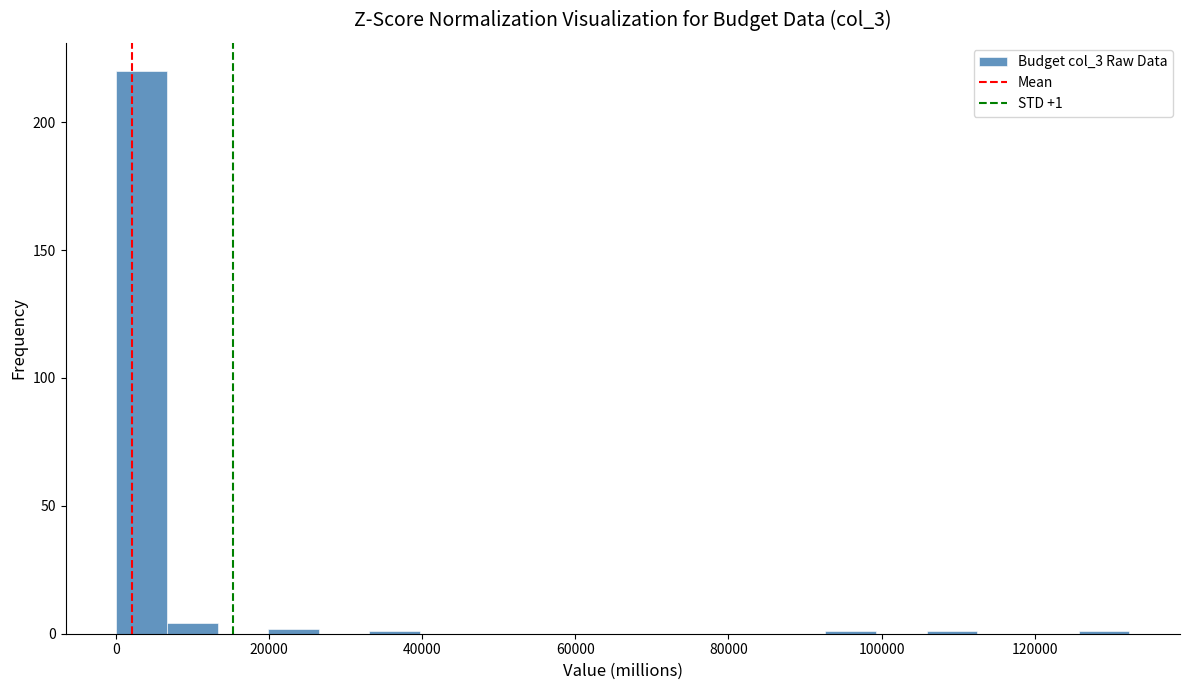

Around what value on the x-axis is the tallest bar? Give the approximate position of its centre, as read against the axis.

4000